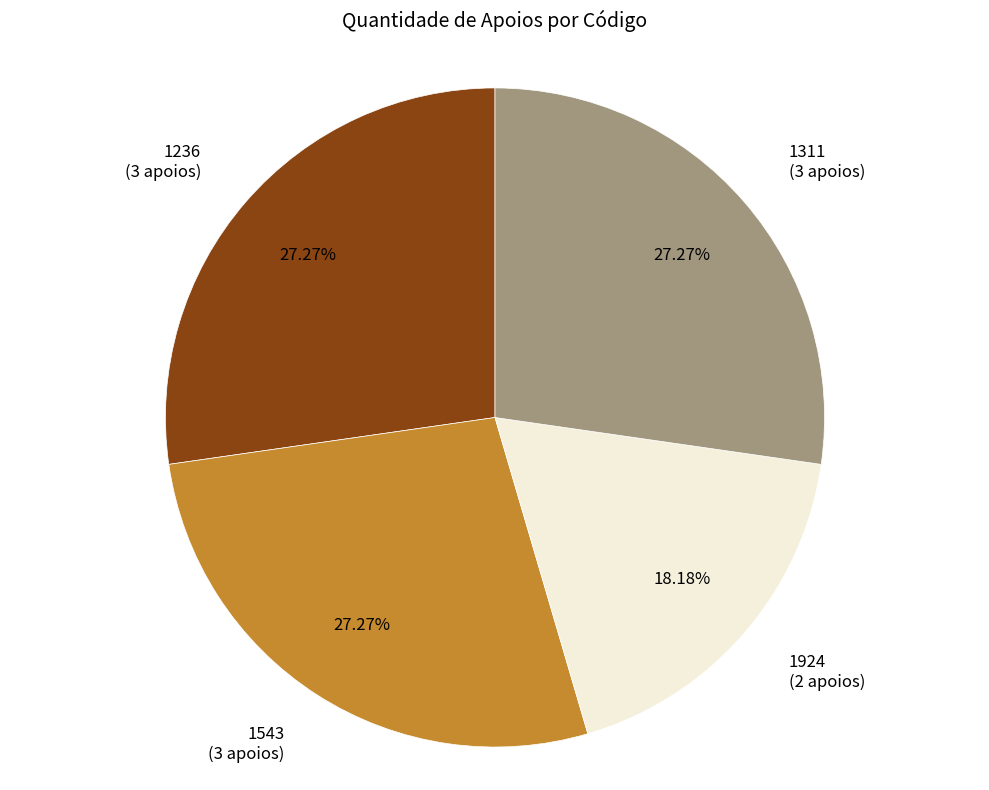

How much of the chart is everything except 1543?

72.7%